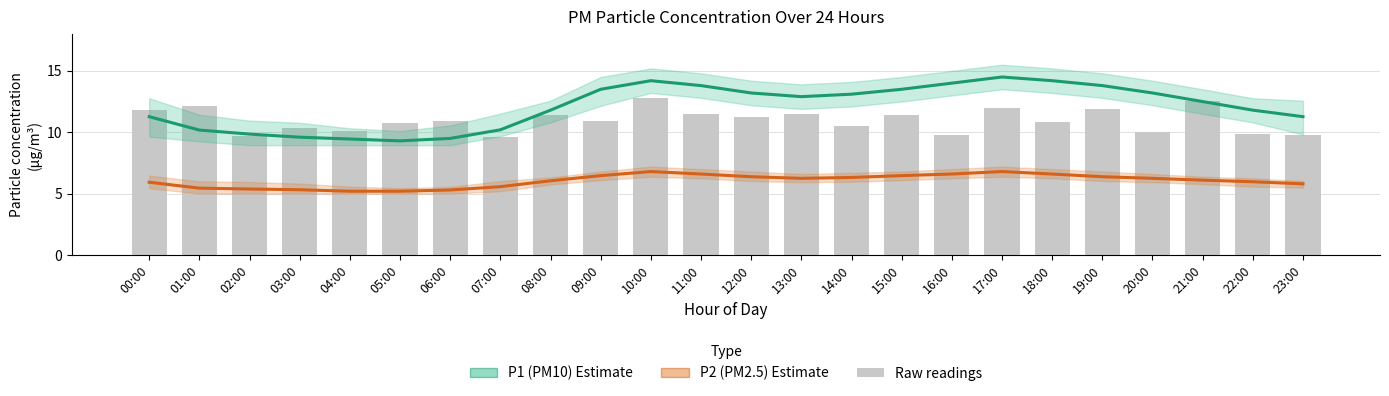

Is the value of P1 (PM10) Estimate at 10:00 greater than the value of P2 (PM2.5) Estimate at 22:00?

Yes